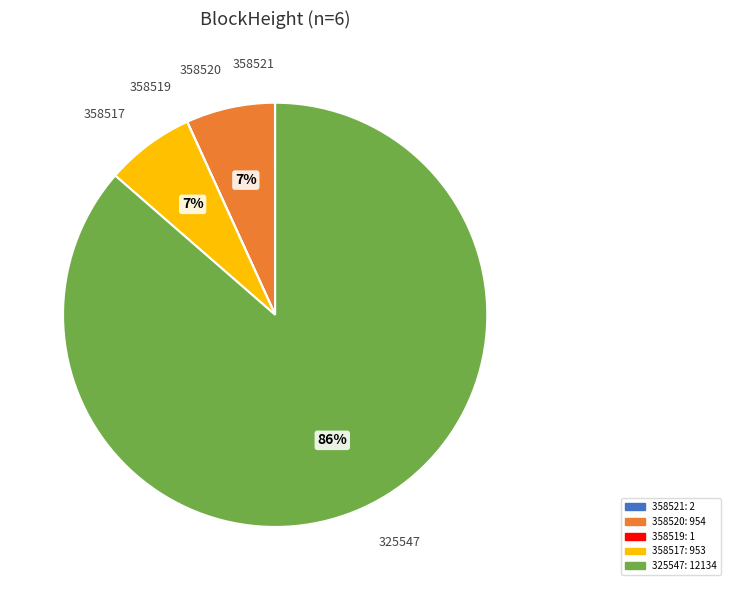

To the nearest percent, what is the difference between the largest and smallest slice percentages?

86%